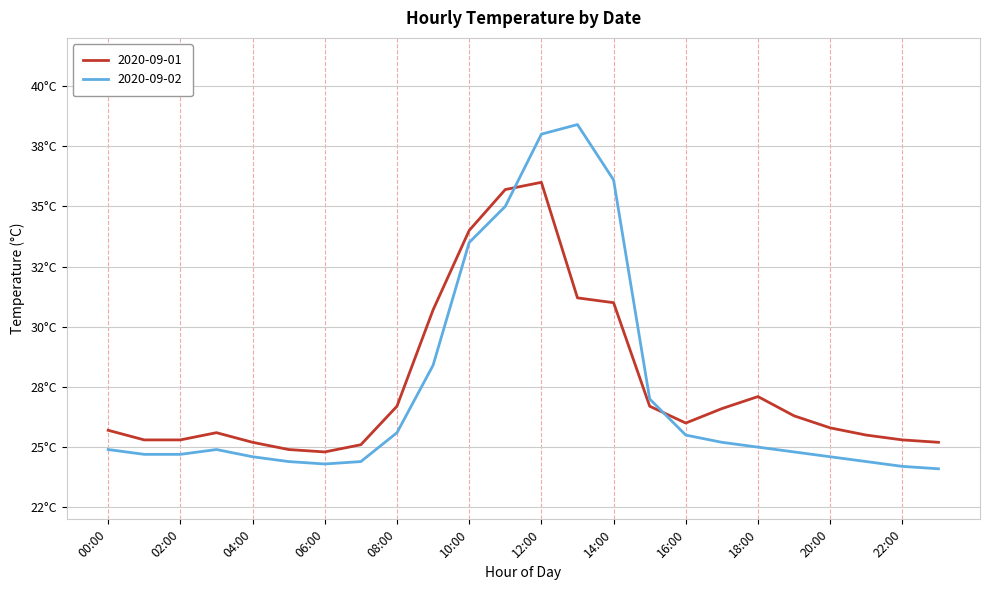

Does the chart have visible grid lines?

Yes